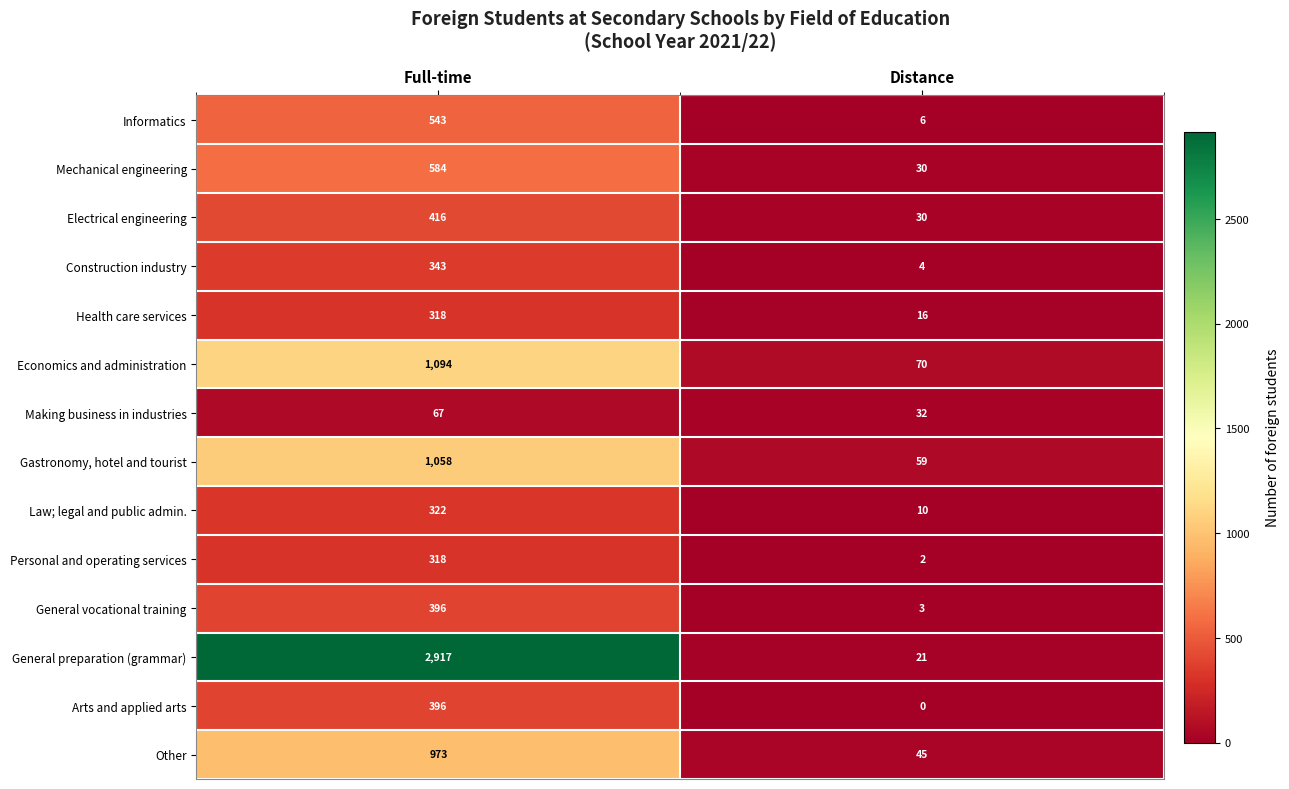

The Mechanical engineering series shows 40 at Distance. True or false?

False